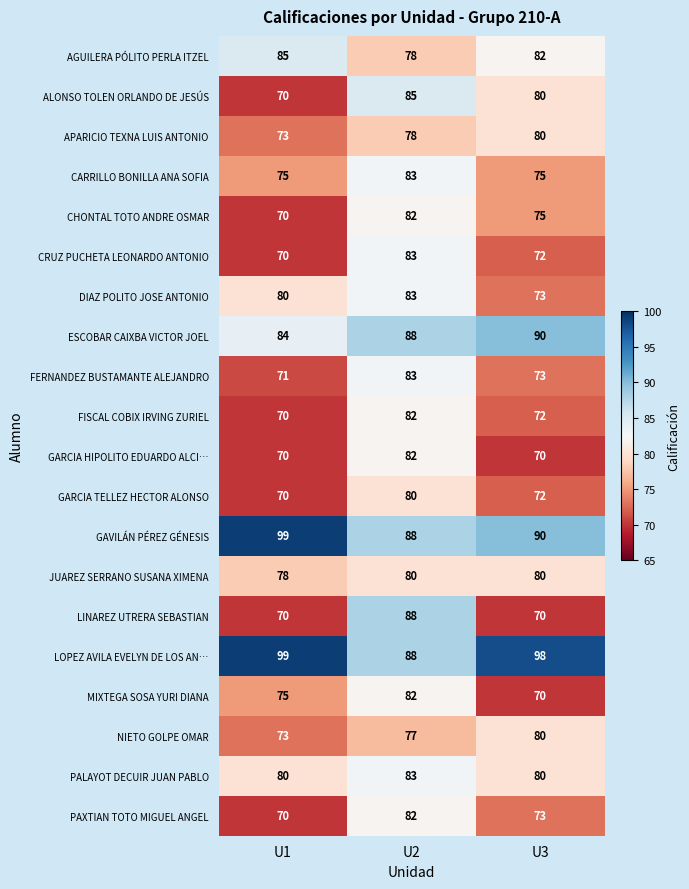

Which series has the widest spread of values?

LINAREZ UTRERA SEBASTIAN